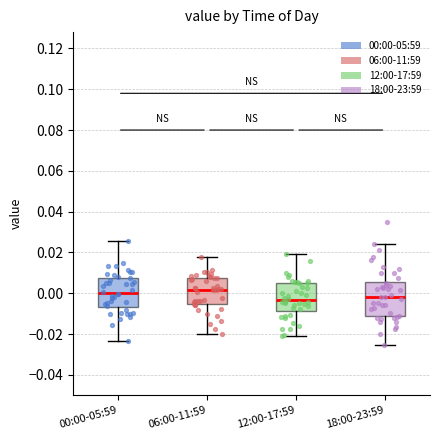

Where does the lower whisker of the box for 00:00-05:59 end on the y-axis? The values are not printed on the chart, so give them approximately, as read against the axis.

-0.024